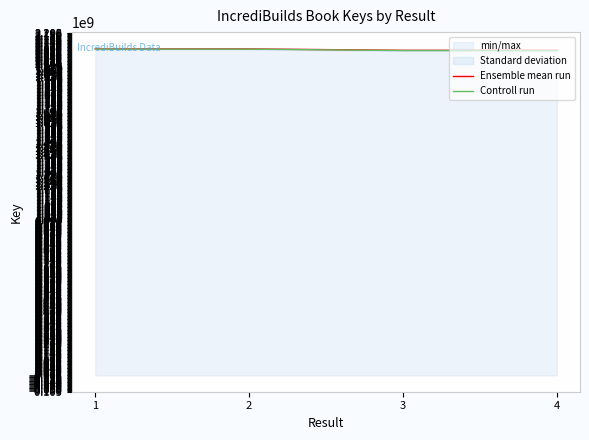

What is the total value across all series at 2?

4197588304